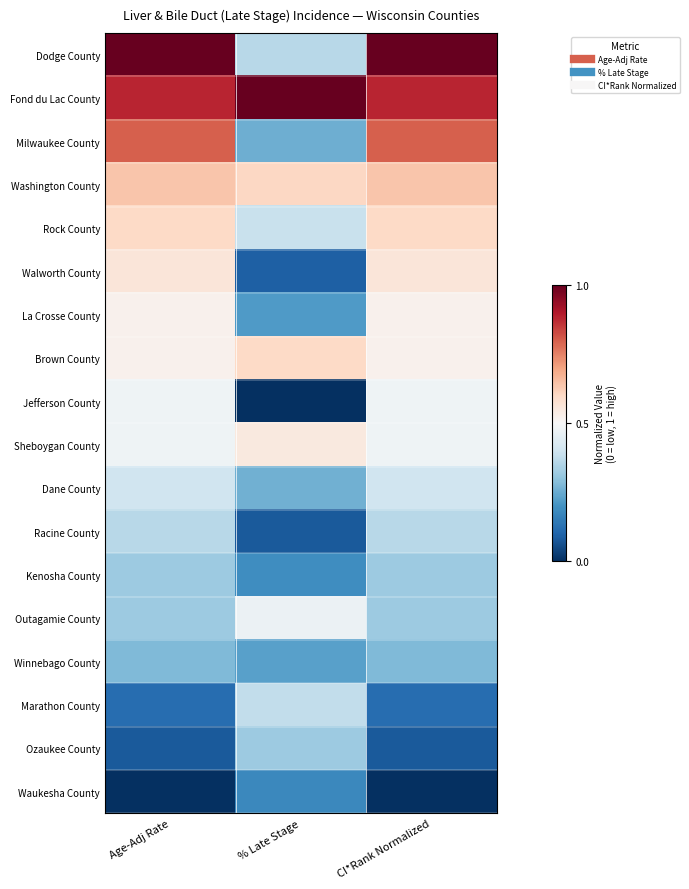

Which series has the largest total across all categories?

Fond du Lac County